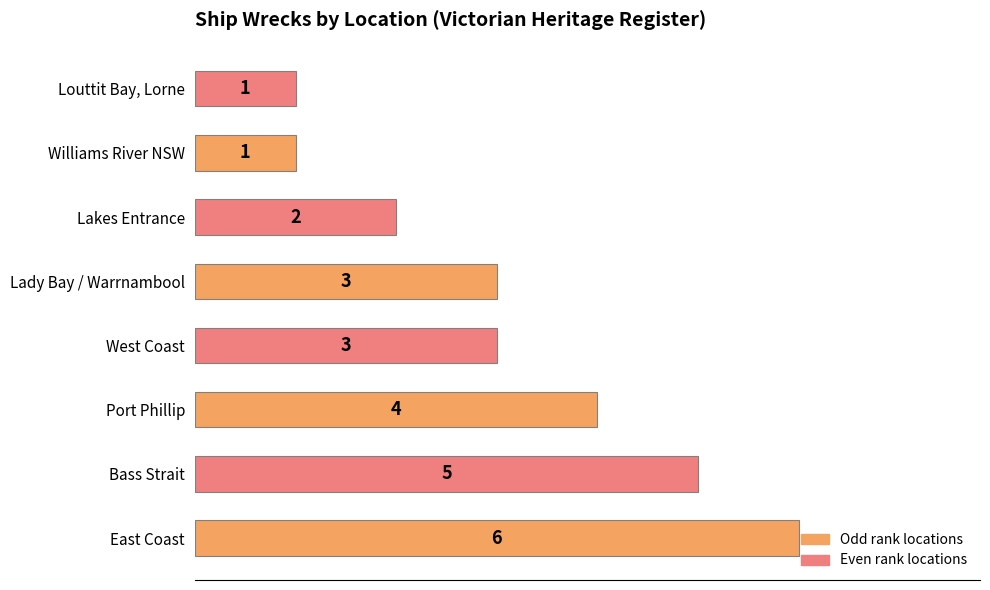

How many categories are shown in the chart?

8